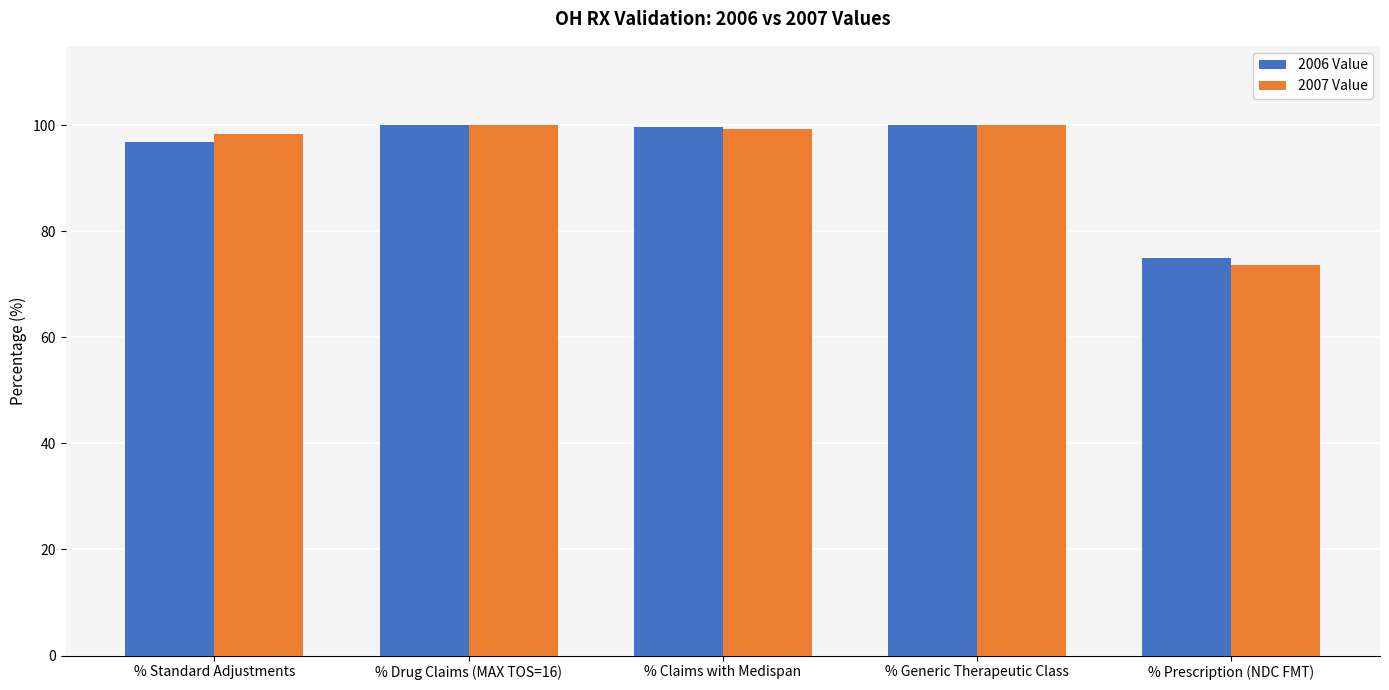

What position from the right is % Generic Therapeutic Class?

2